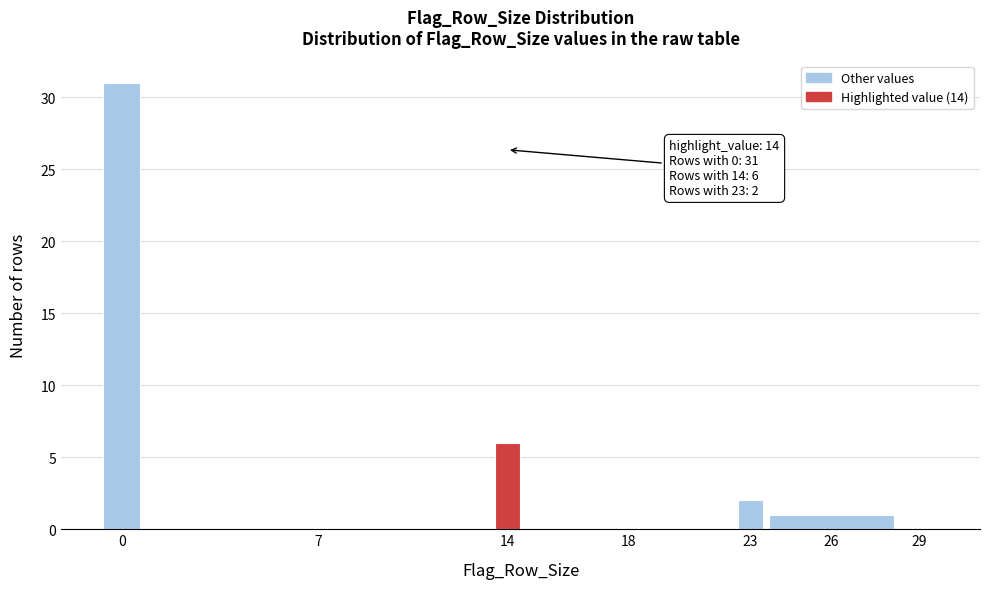

Reading left to right, extract all data points from this chart.

0=31	7=0	14=6	18=0	23=2	26=1	29=0